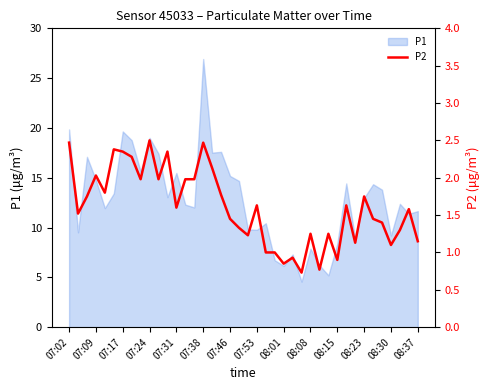

At which label does P1 reach its peak?

07:38